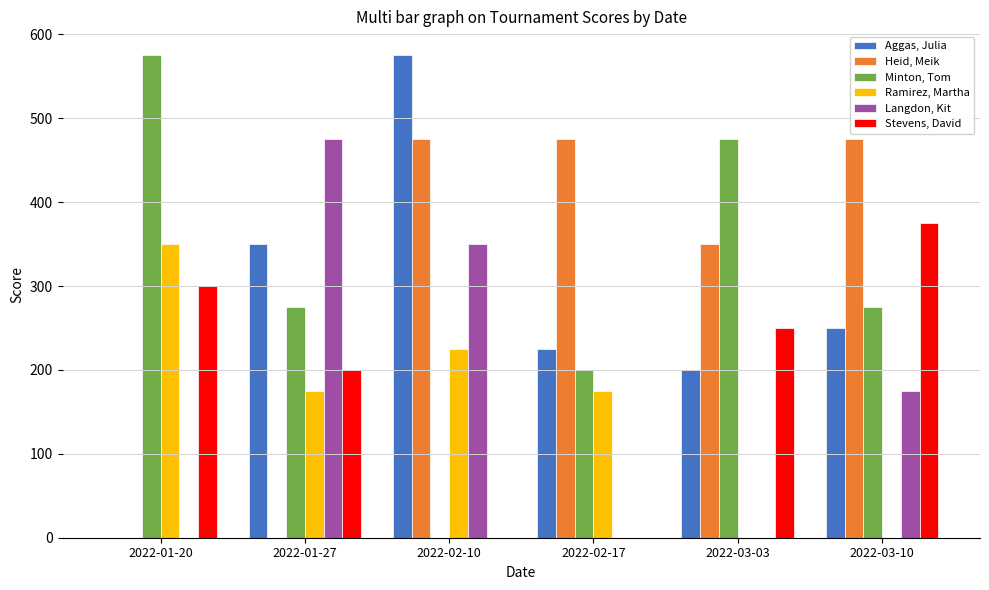

The Langdon, Kit series shows 53 at 2022-03-10. True or false?

False